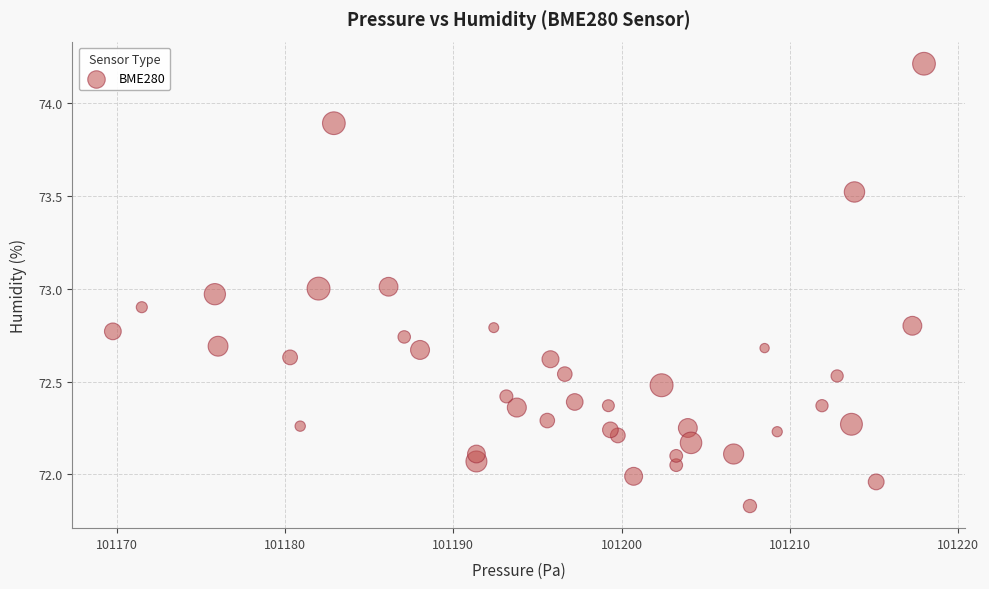

What is the range of Y values (max minus min)?

2.4